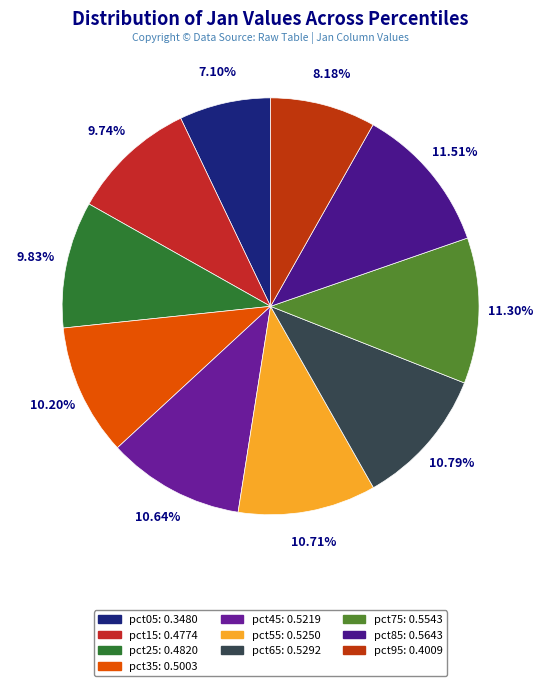

Which slice is the smallest?

pct05